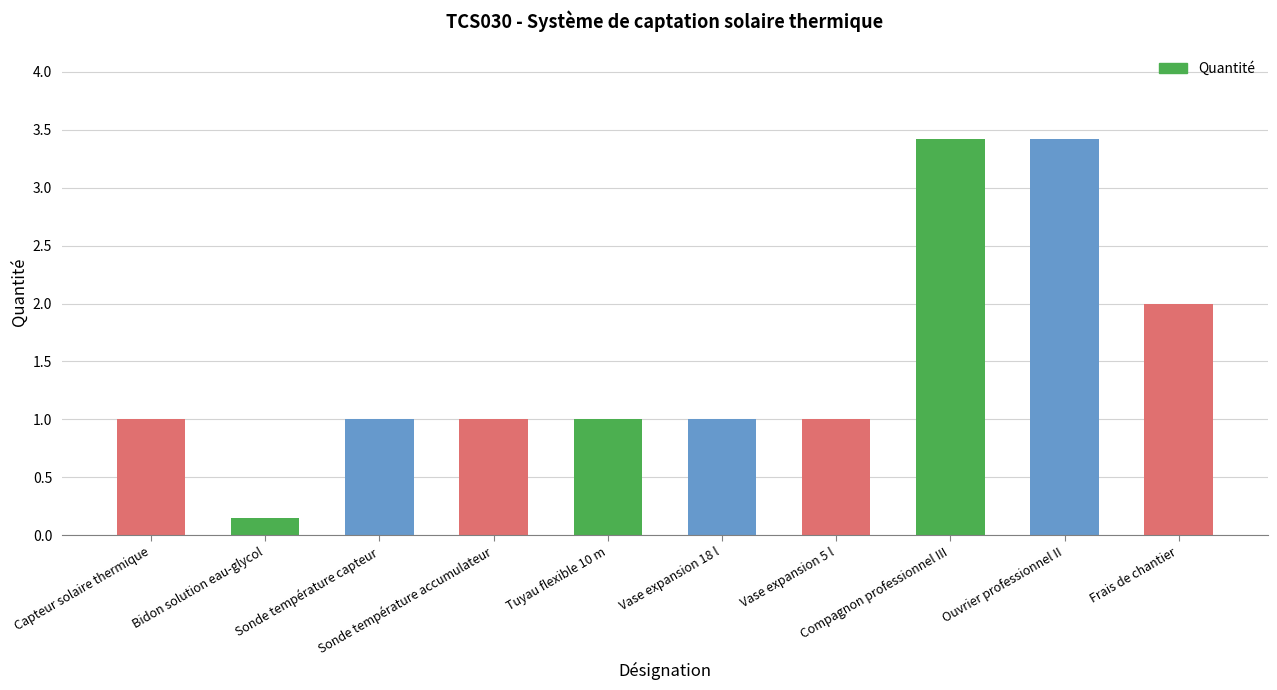

What is the sum of all values?

15.0